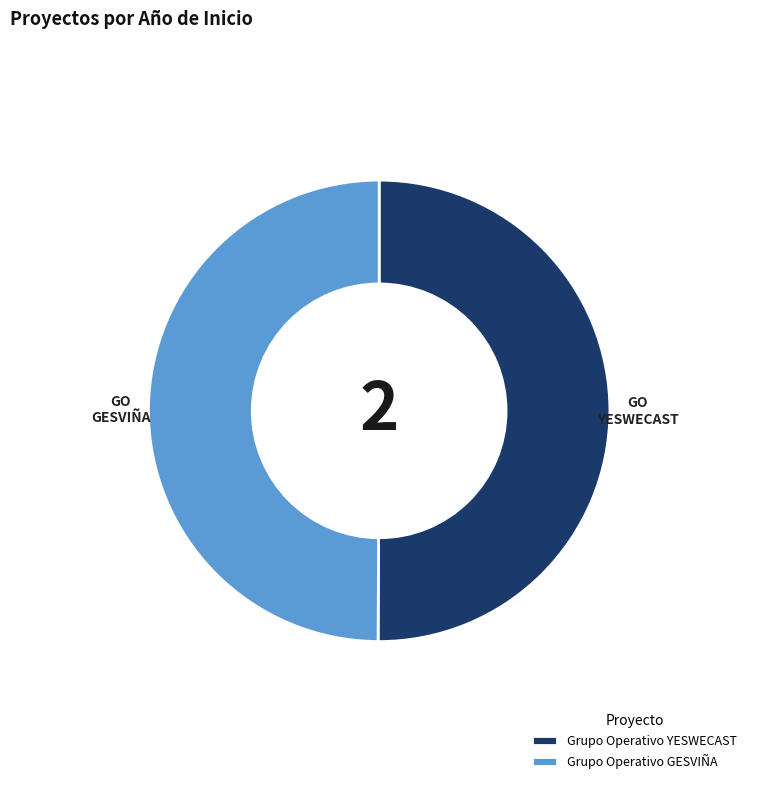

Is the sum of Grupo Operativo GESVIÑA and Grupo Operativo YESWECAST greater than half?

Yes